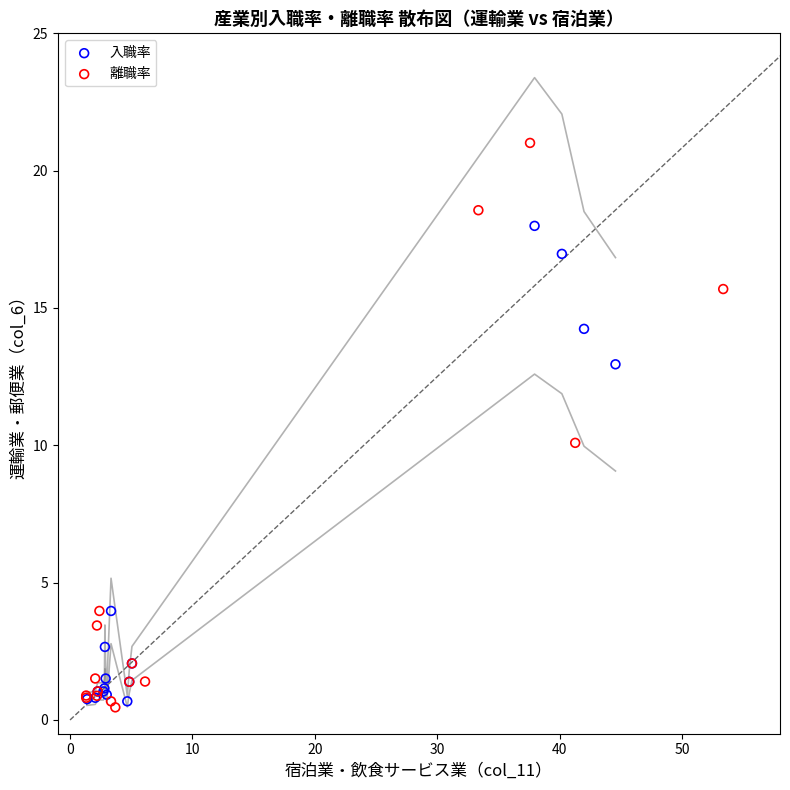

Which series has the largest Y range (max minus min)?

離職率